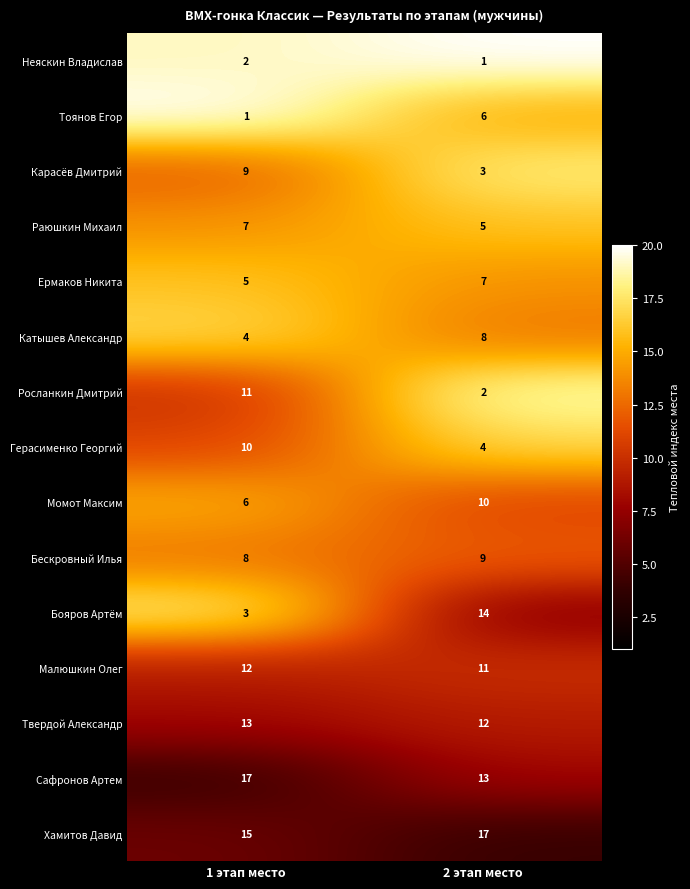

What is the total value across all series at 1 этап место?

123